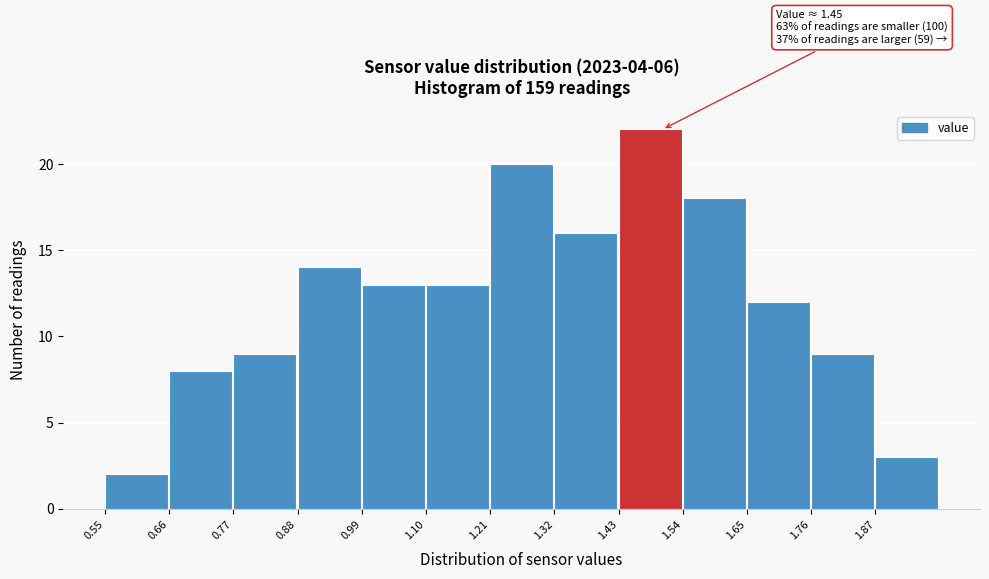

Over which range of the x-axis is the bar tallest?

1.43 to 1.54